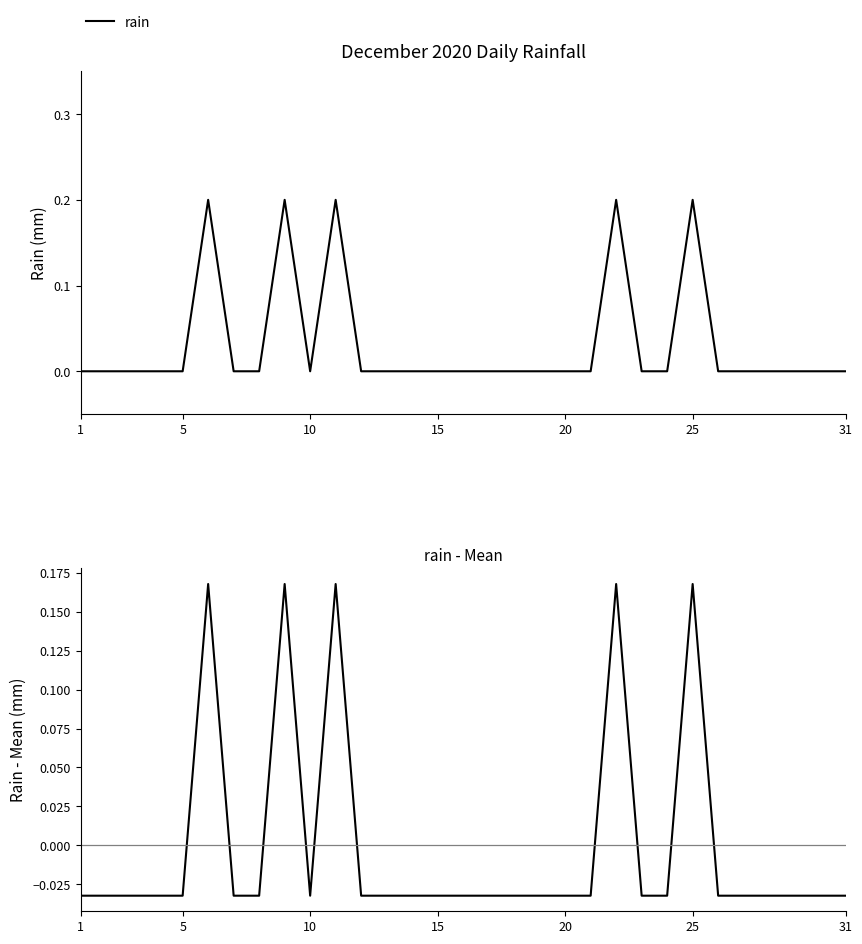

How many values in the rain - mean series are below 0?

26